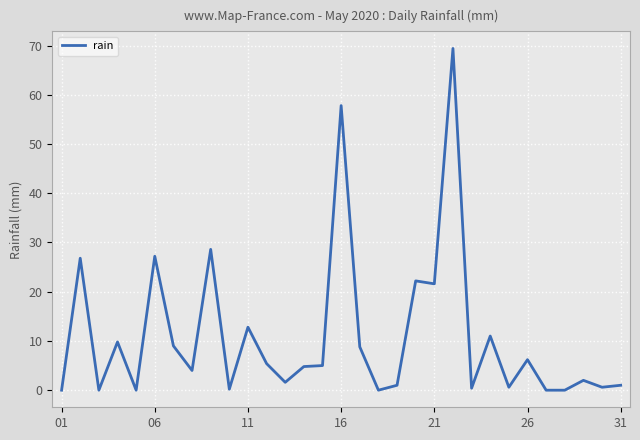

Is this an area chart (filled region under the line)?

No